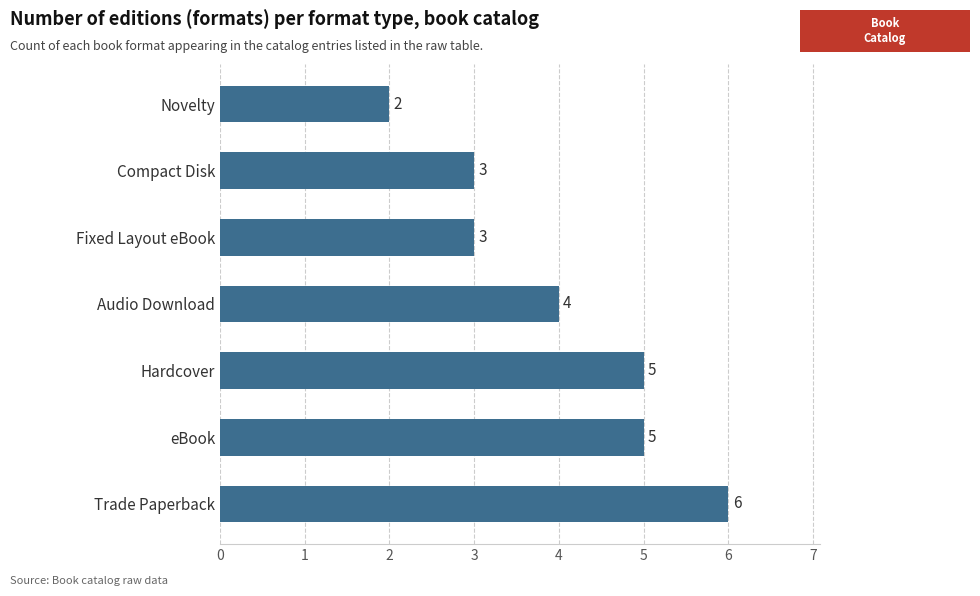

What is the average value?

4